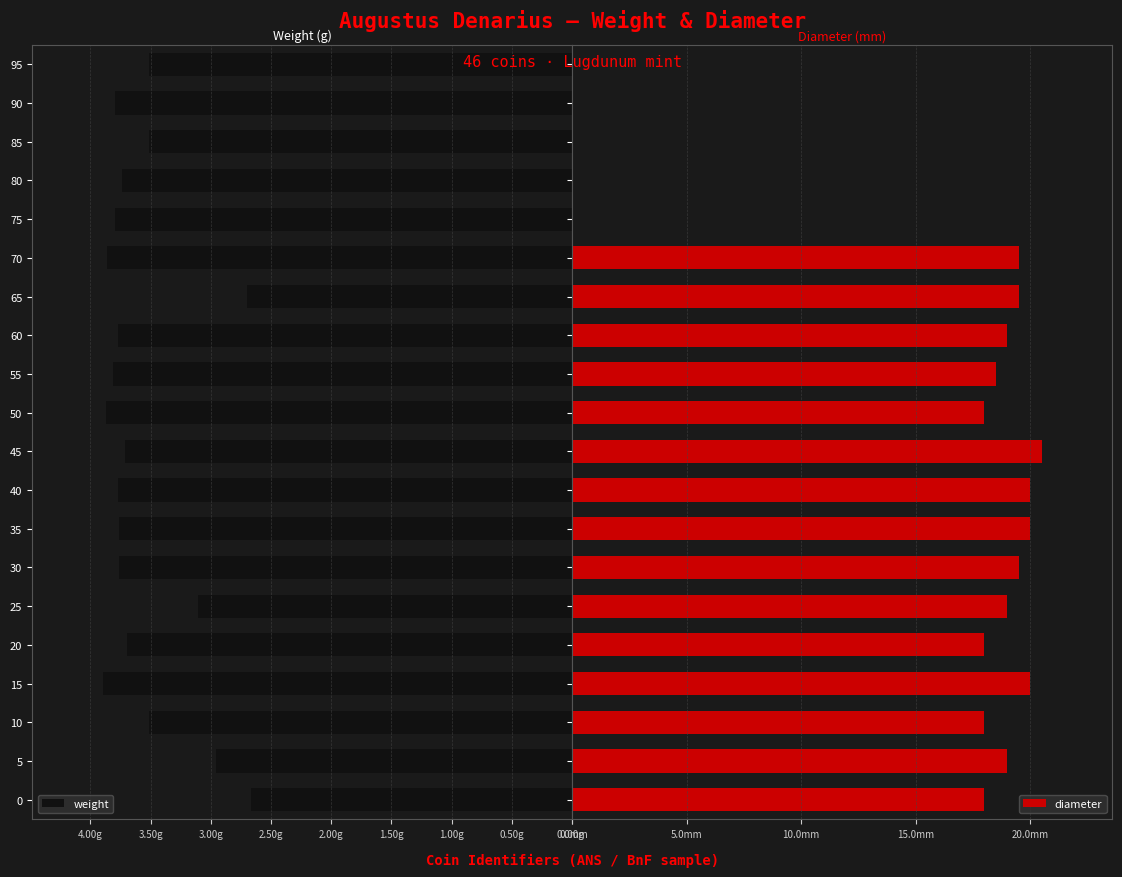

What is the average value of the diameter series?

14.3